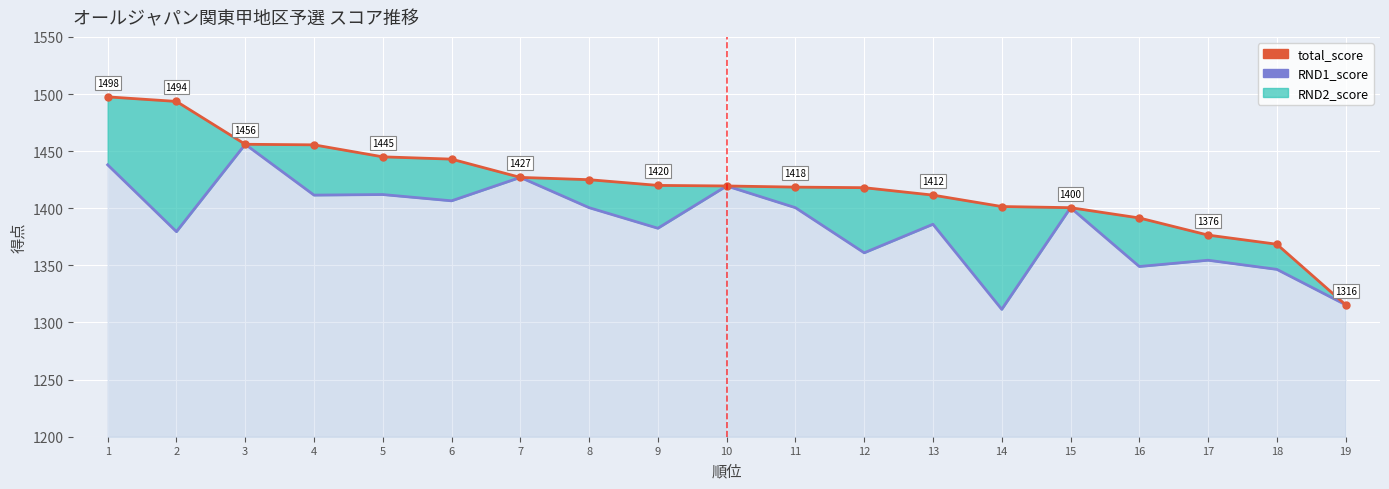

What is the approximate value of RND1_score at 1?

1438.0